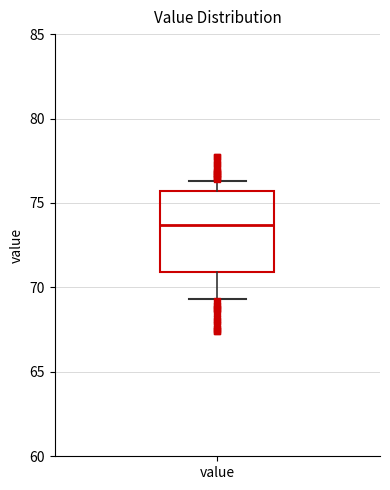

Where does the lower whisker of the box for value end on the y-axis? The values are not printed on the chart, so give them approximately, as read against the axis.

69.5